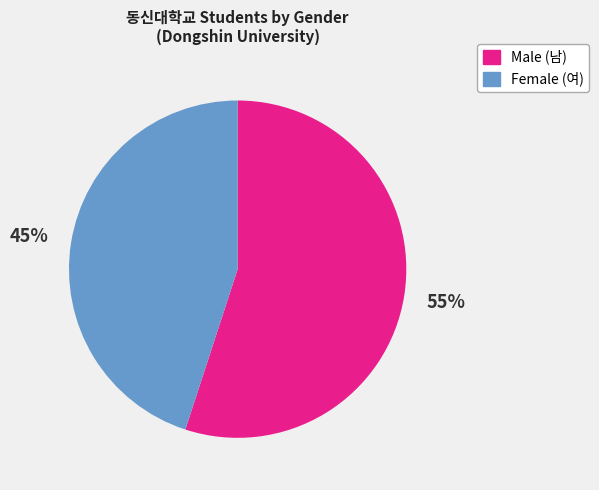

Which category has the biggest portion of the pie?

Male (남)